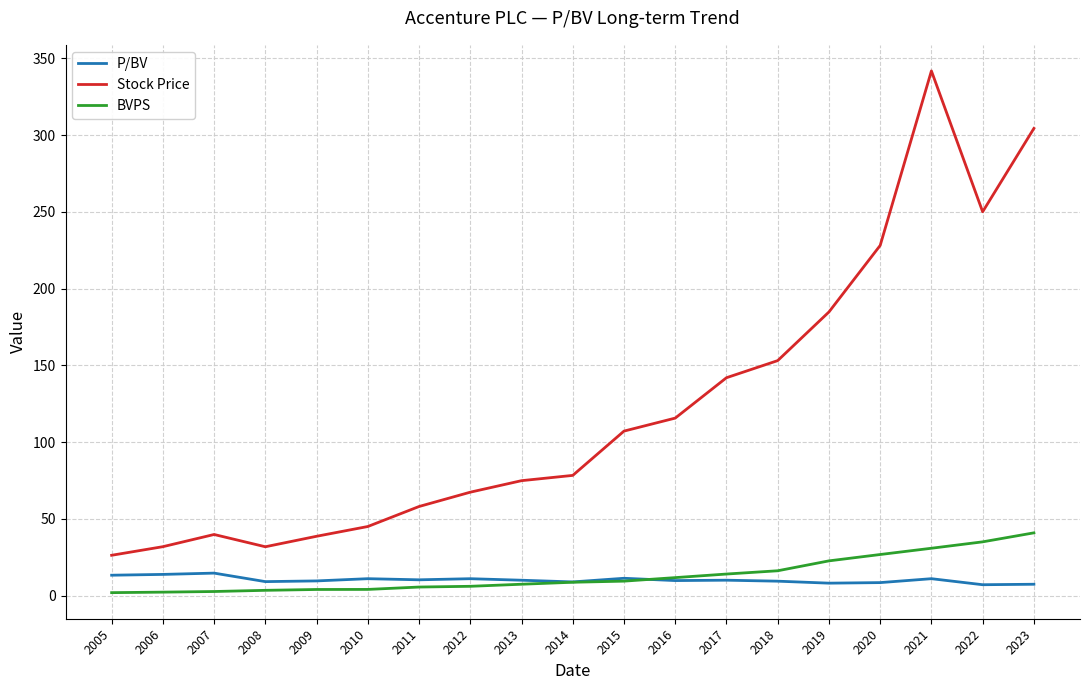

True or false: P/BV has more than 1 points higher than both neighbors.

True